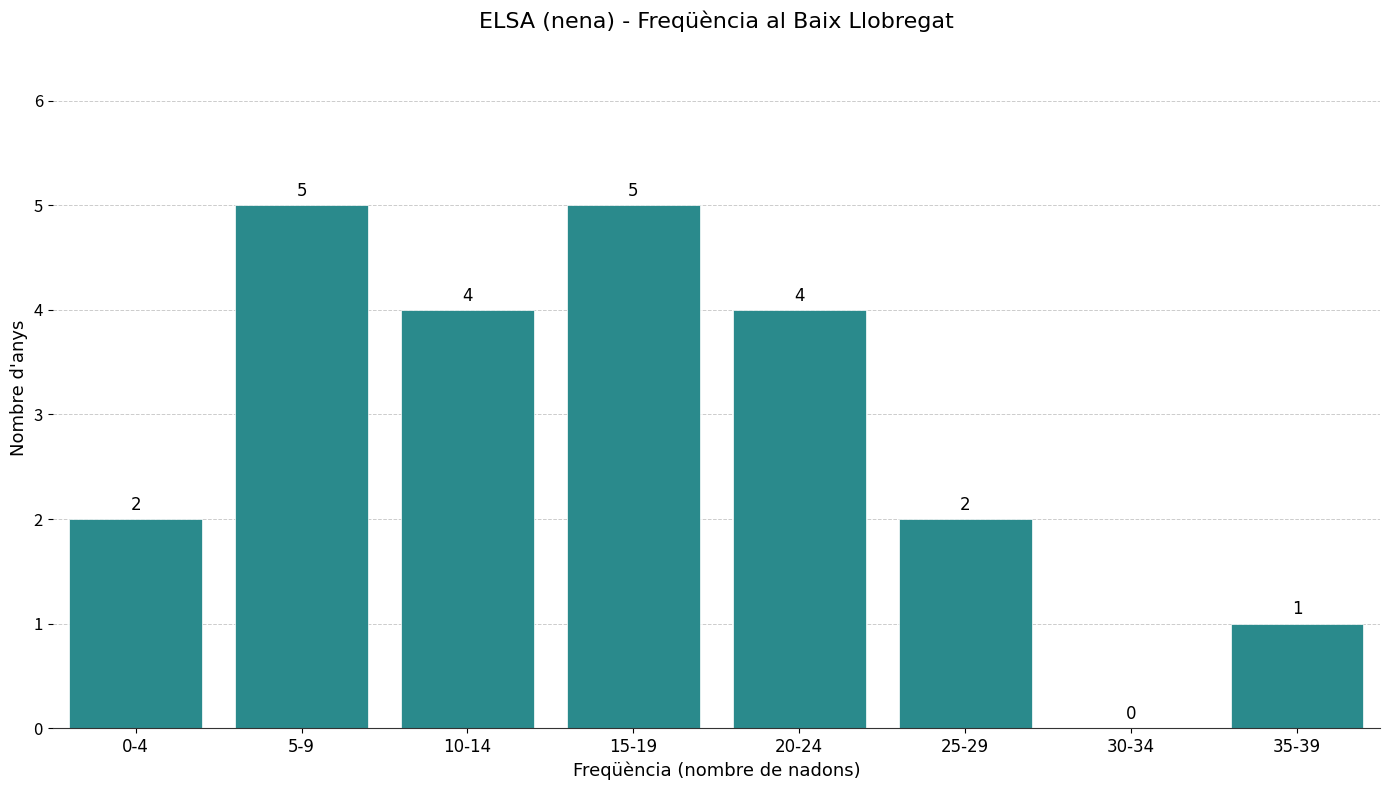

Reading left to right, what are all the values shown in this chart?

0-4=2	5-9=5	10-14=4	15-19=5	20-24=4	25-29=2	30-34=0	35-39=1